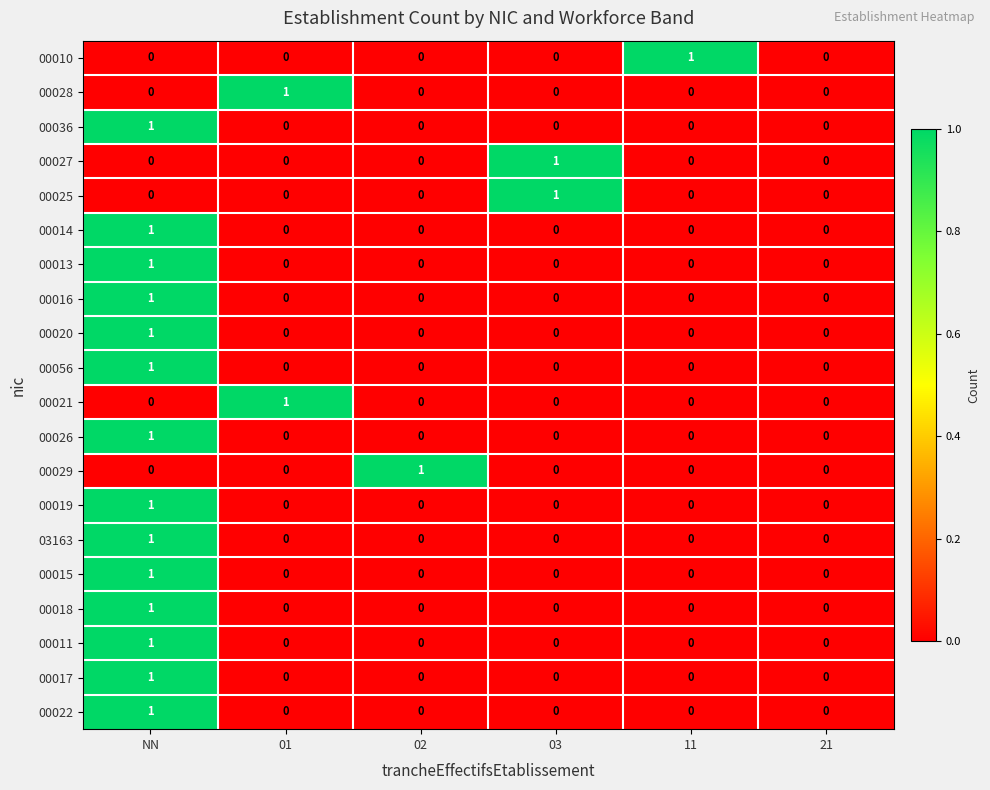

Count the 00029 values in the range 0 to 1.

6